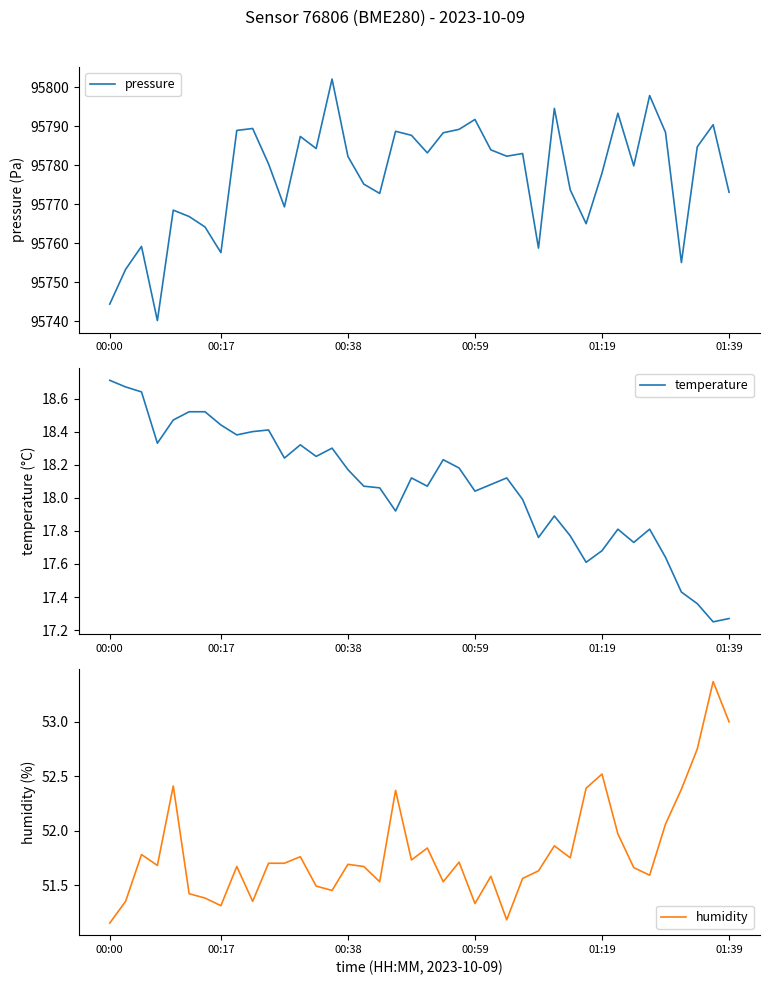

Which series has the largest total across all categories?

pressure